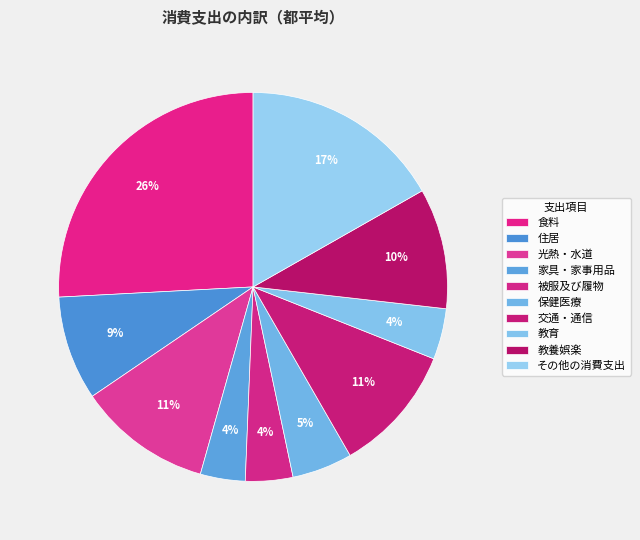

How many segments does this pie chart have?

10